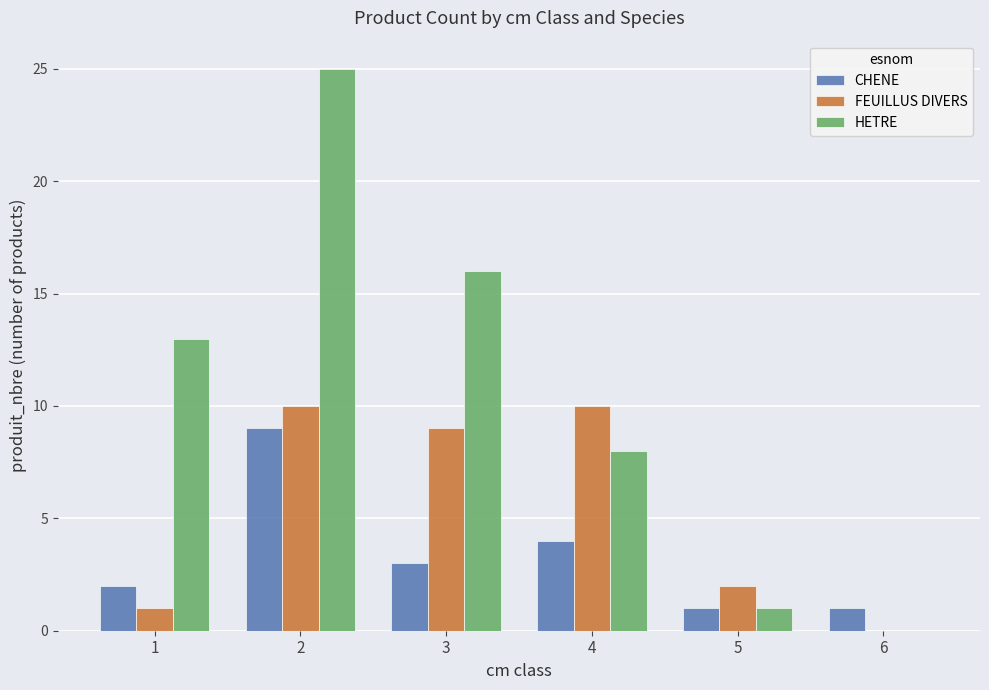

What is the highest value of the CHENE series?

9